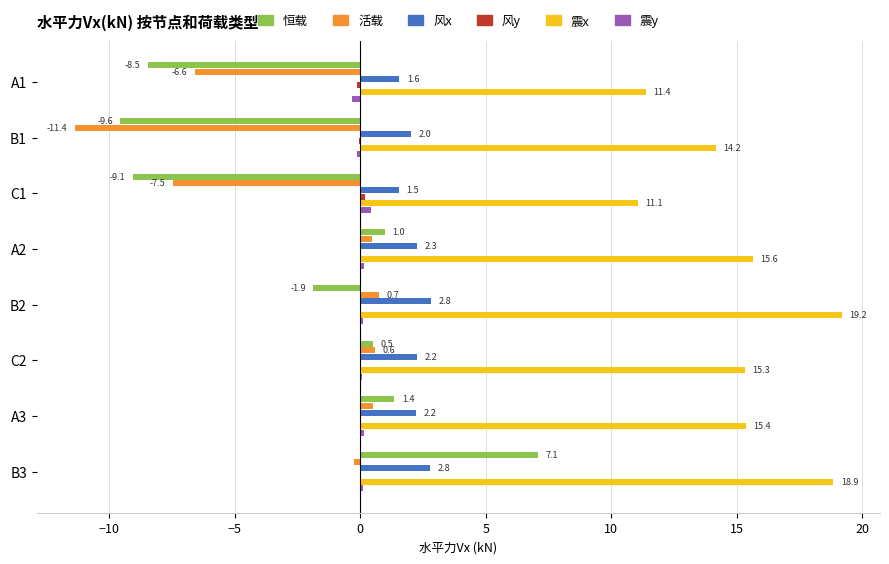

How many 震y values are between 0 and 1?

6